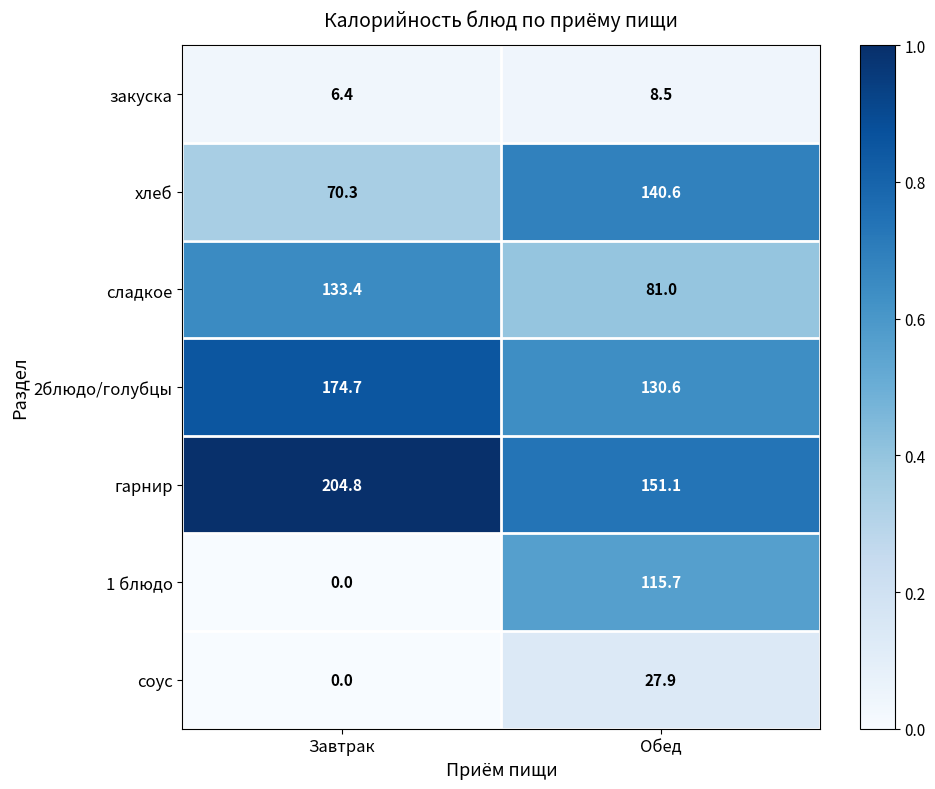

Count the number of categories in the chart.

2